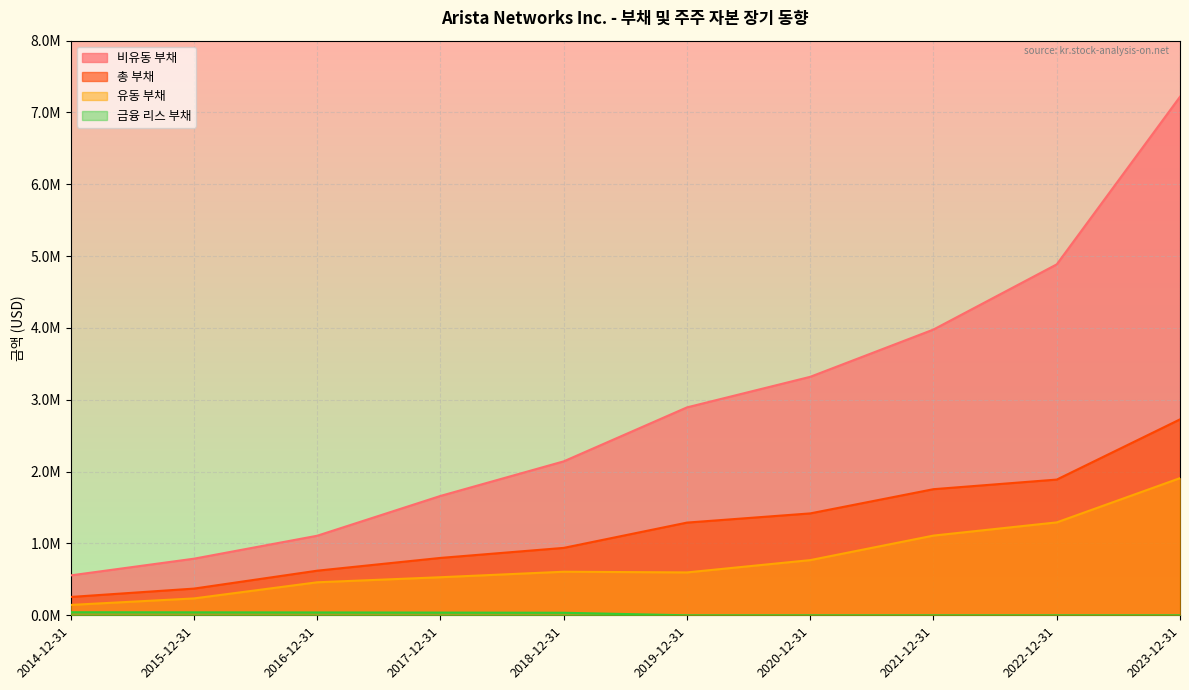

How many values in the 총 부채 series exceed 1290604?

4